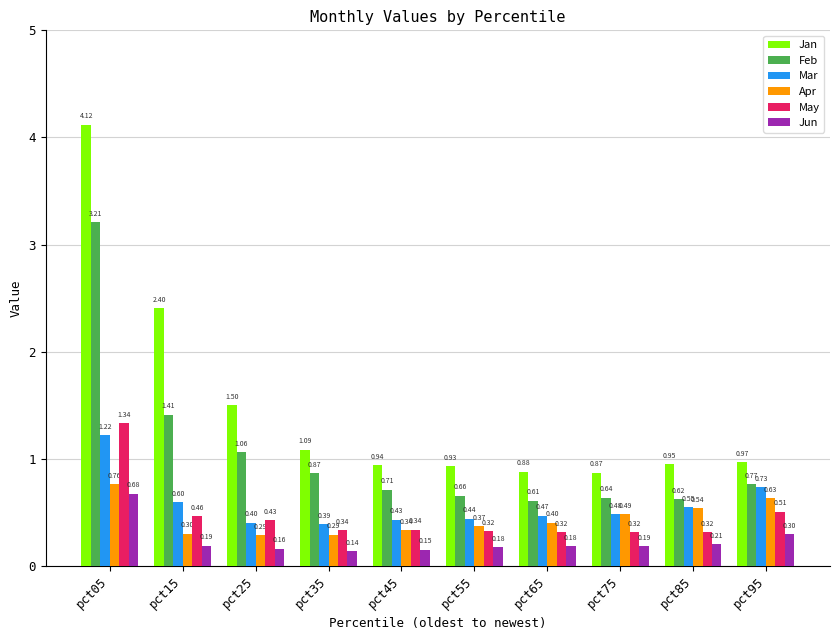

What is the sum of all Jan values?

14.7